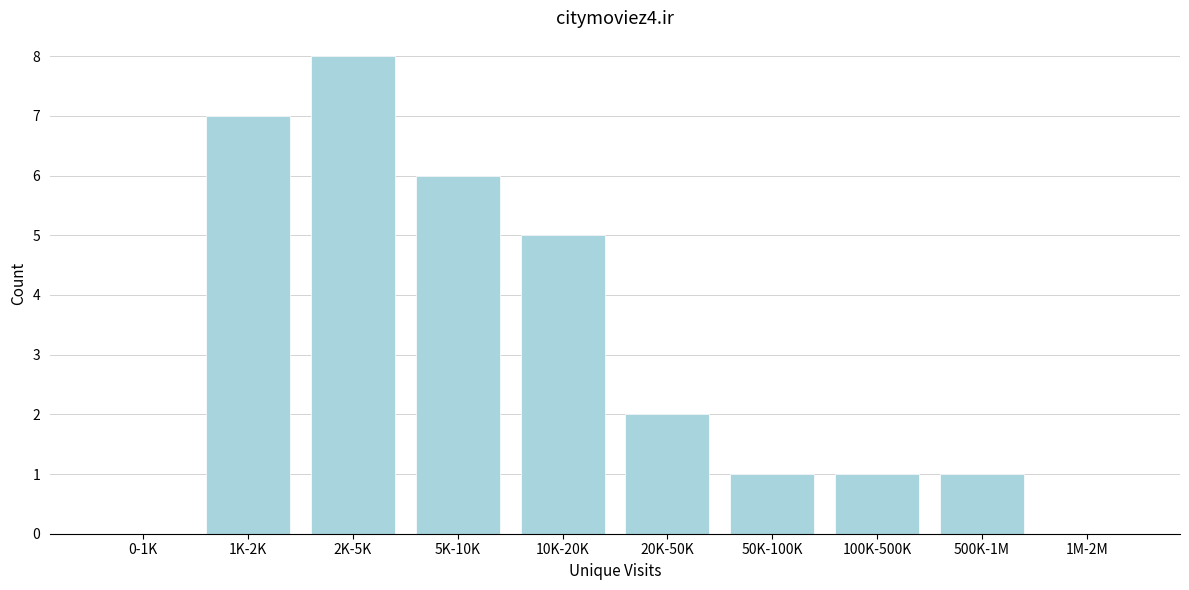

Reading right to left, what are all the values shown in this chart?

1M-2M=0	500K-1M=1	100K-500K=1	50K-100K=1	20K-50K=2	10K-20K=5	5K-10K=6	2K-5K=8	1K-2K=7	0-1K=0